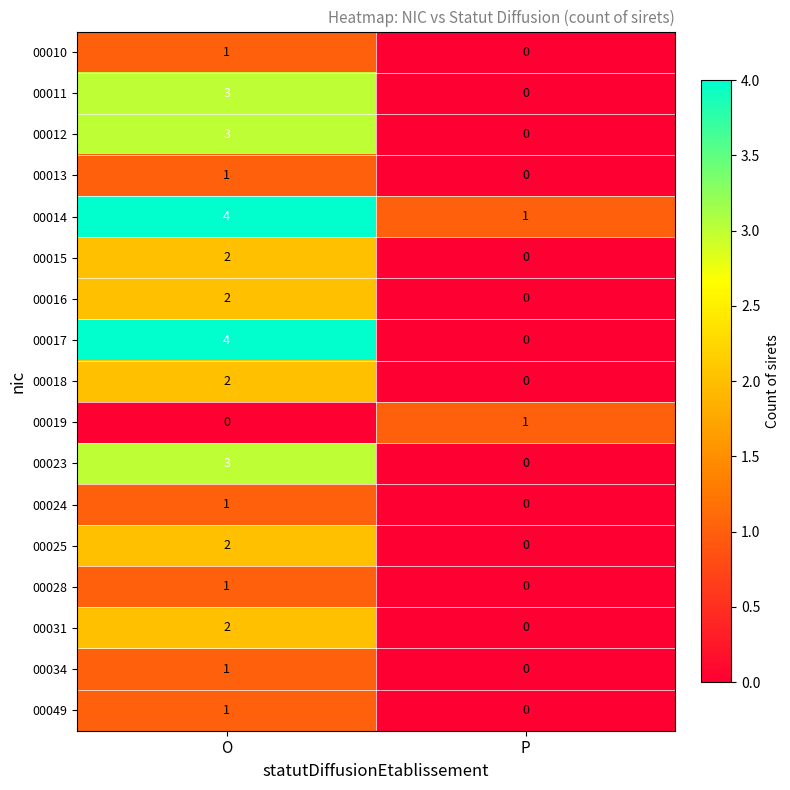

The 00024 series shows 0 at P. True or false?

True